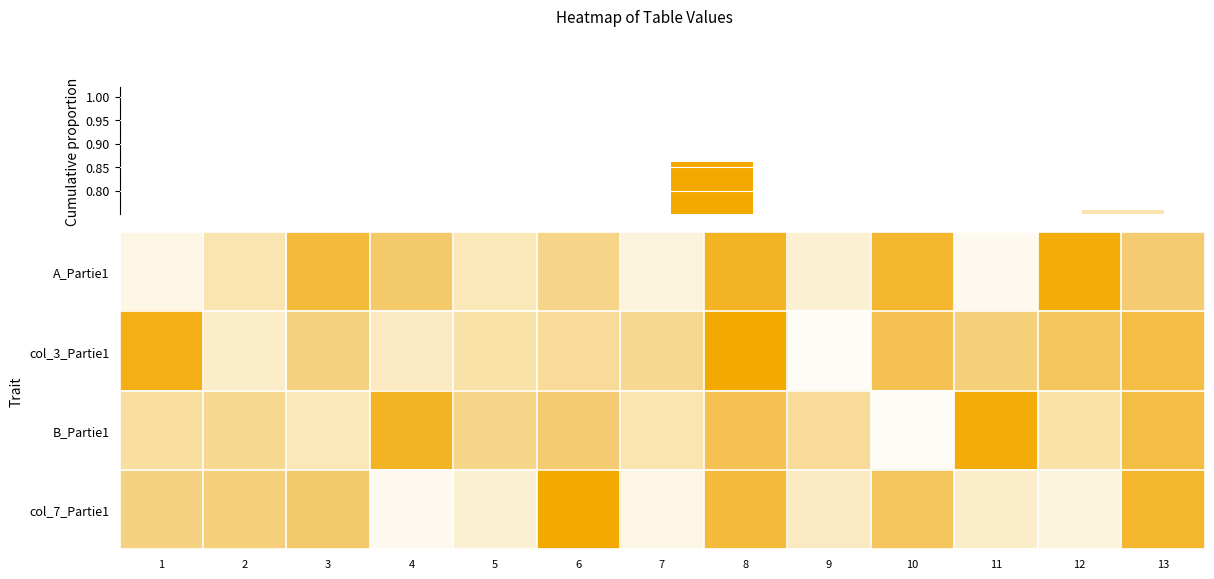

How many cumulative proportion values are between 0 and 1?

13